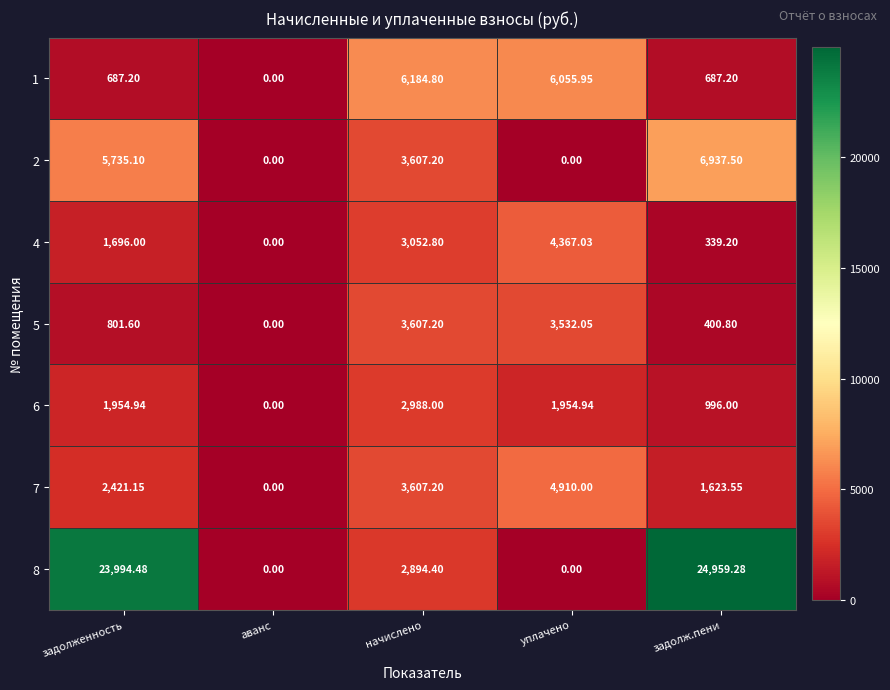

Rank the series by their maximum value, from lowest to highest.

6, 5, 4, 7, 1, 2, 8